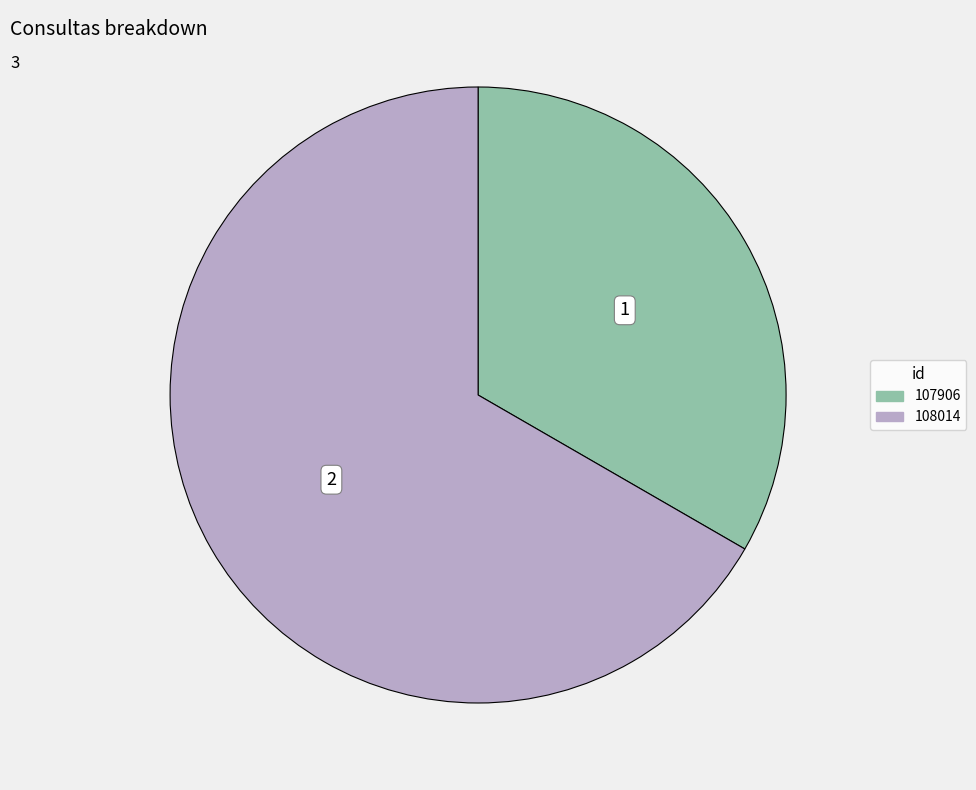

Combined, do 107906 and 108014 account for over 50%?

Yes